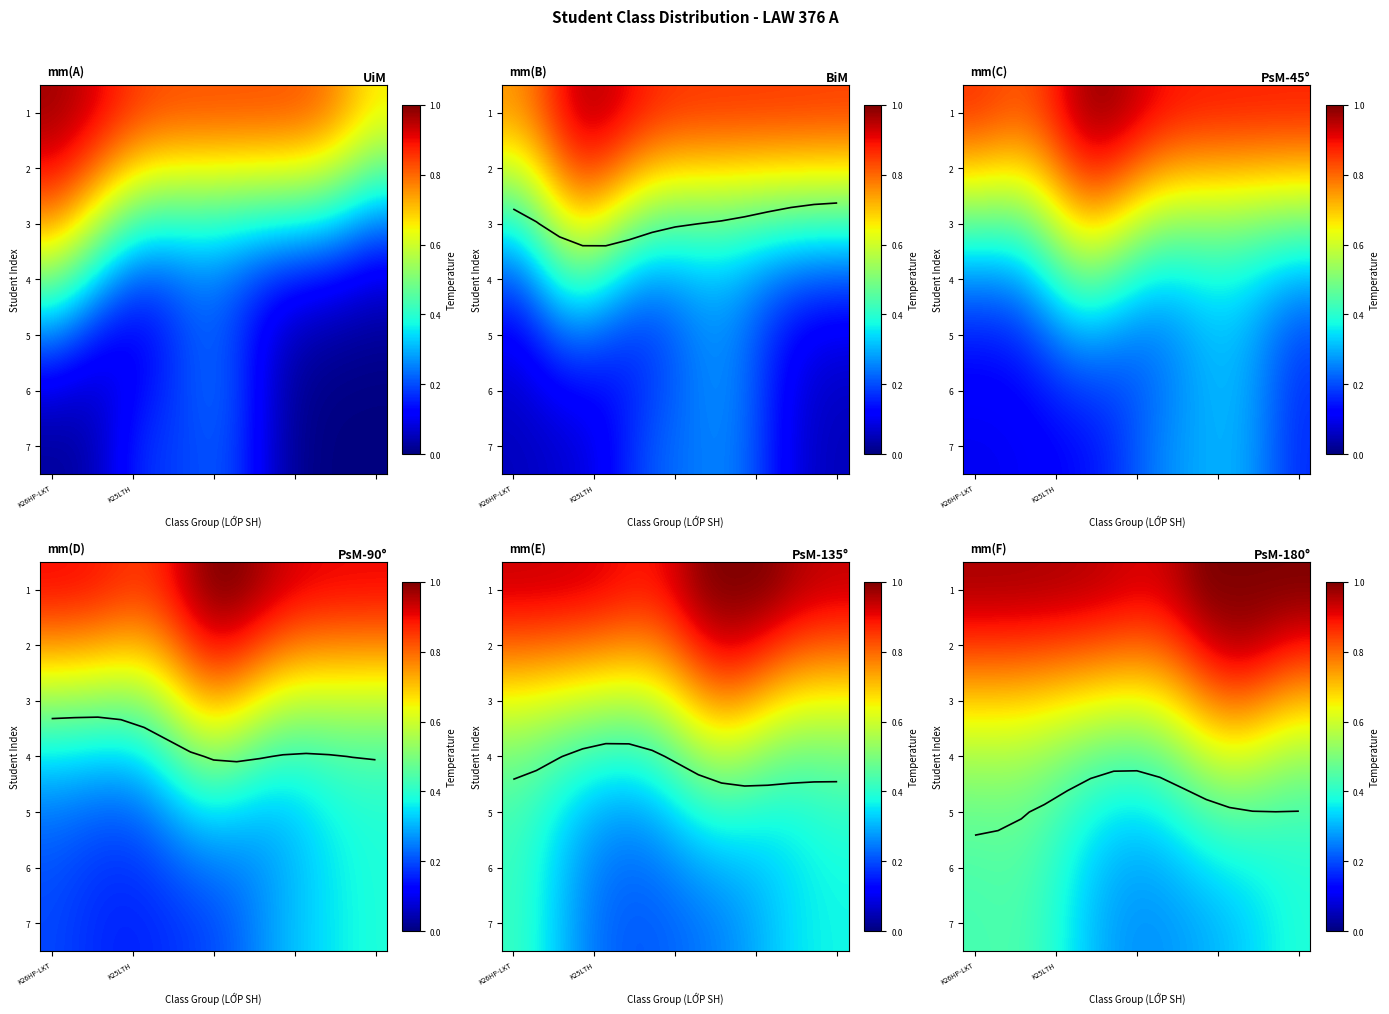

How many data points does each series have?

15